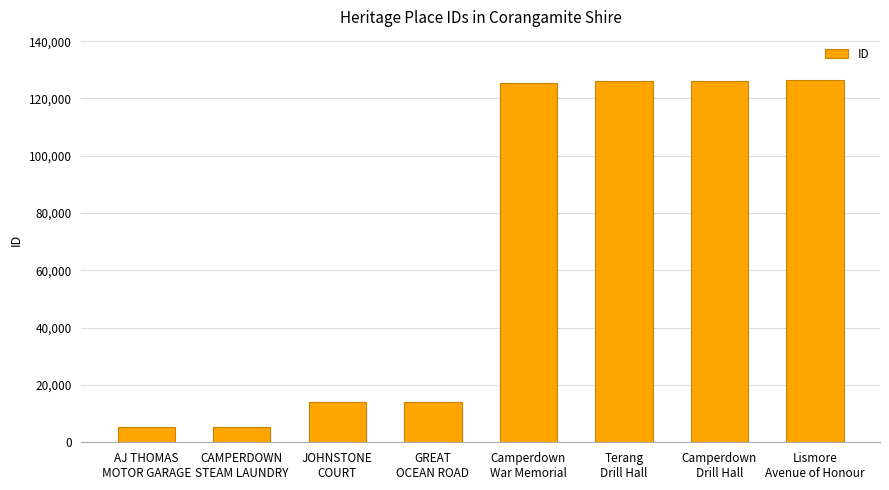

Where is the data nearest to the value 65820?

GREAT
OCEAN ROAD